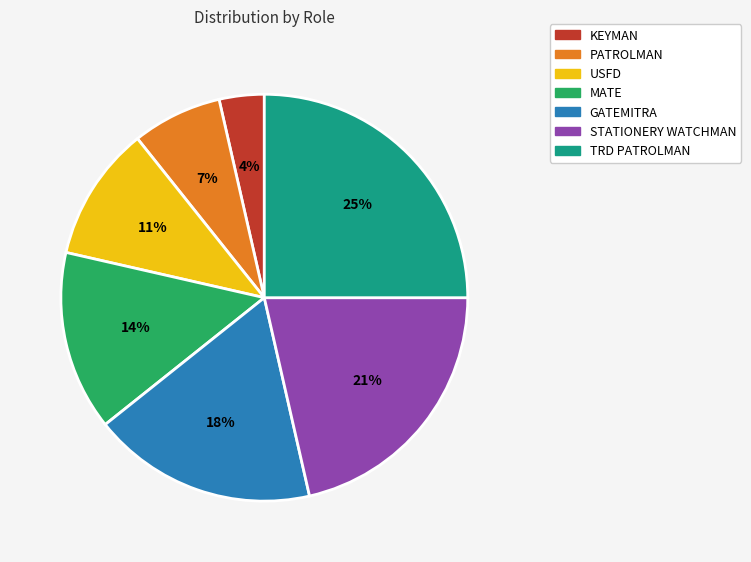

Between MATE and PATROLMAN, which is larger?

MATE